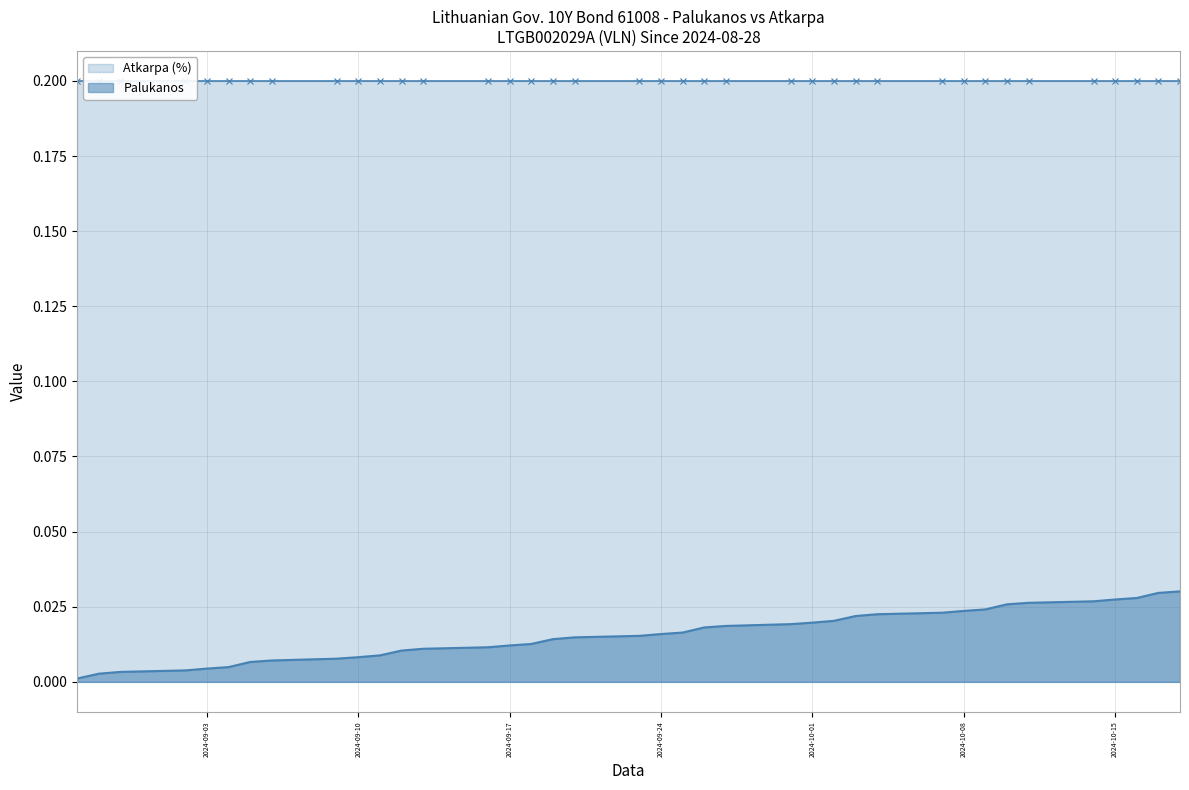

List the labels in order of value, largest first.

2024-10-18, 2024-10-17, 2024-10-16, 2024-10-15, 2024-10-14, 2024-10-11, 2024-10-10, 2024-10-09, 2024-10-08, 2024-10-07, 2024-10-04, 2024-10-03, 2024-10-02, 2024-10-01, 2024-09-30, 2024-09-27, 2024-09-26, 2024-09-25, 2024-09-24, 2024-09-23, 2024-09-20, 2024-09-19, 2024-09-18, 2024-09-17, 2024-09-16, 2024-09-13, 2024-09-12, 2024-09-11, 2024-09-10, 2024-09-09, 2024-09-06, 2024-09-05, 2024-09-04, 2024-09-03, 2024-09-02, 2024-08-30, 2024-08-29, 2024-08-28